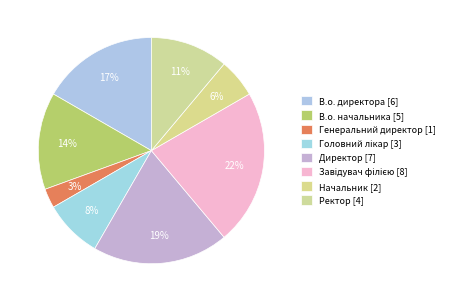

True or false: Завідувач філією accounts for 22% of the total.

True